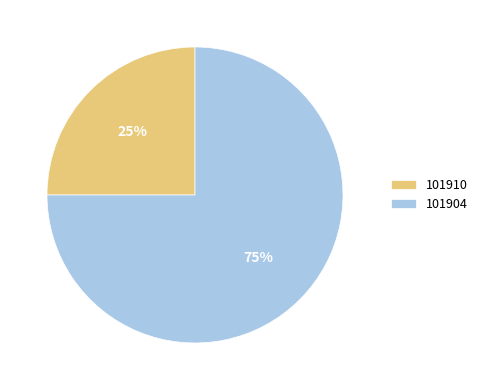

Does any single category account for the majority?

Yes